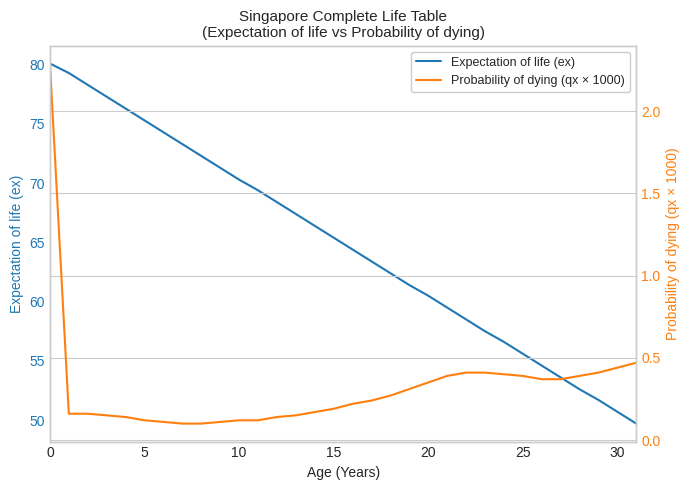

Reading right to left, list all the values displayed in this chart.

Expectation of life (ex): 49.7	50.7	51.7	52.6	53.6	54.6	55.6	56.6	57.5	58.5	59.5	60.5	61.4	62.4	63.4	64.4	65.4	66.4	67.4	68.4	69.4	70.3	71.3	72.3	73.3	74.3	75.3	76.3	77.3	78.3	79.3	80.1
Probability of dying (qx × 1000): 0.5	0.4	0.4	0.4	0.4	0.4	0.4	0.4	0.4	0.4	0.4	0.3	0.3	0.3	0.2	0.2	0.2	0.2	0.1	0.1	0.1	0.1	0.1	0.1	0.1	0.1	0.1	0.1	0.1	0.2	0.2	2.3